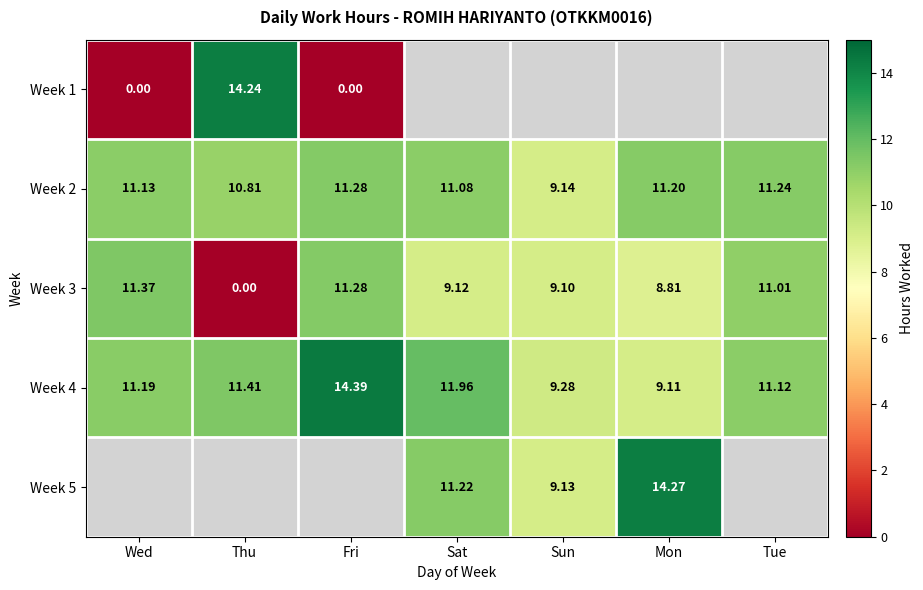

True or false: Week 5 has a value of 17.2 at Sat.

False